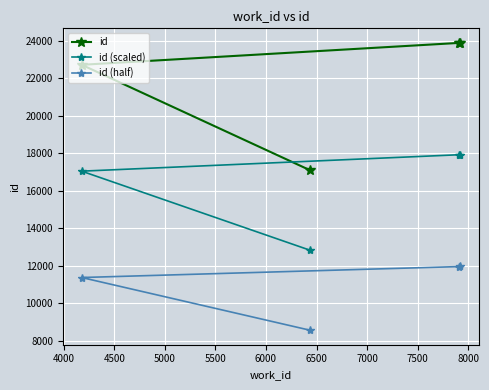

Which series has the largest range (max minus min)?

id